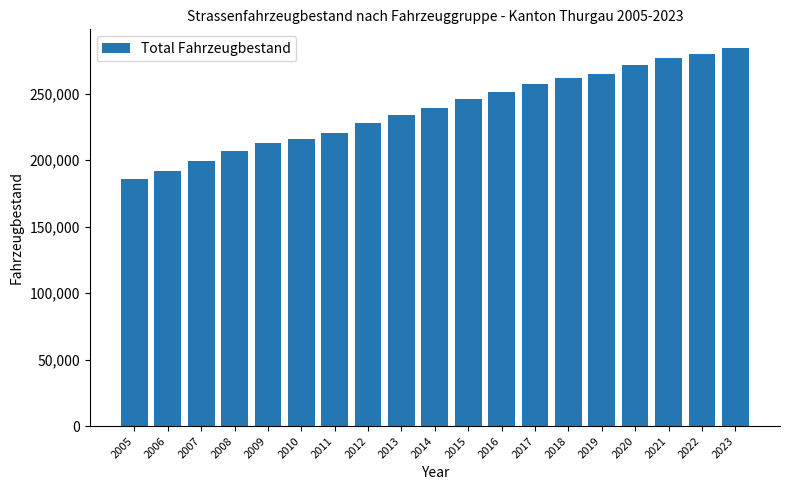

The value at 2005 is 61910. True or false?

False